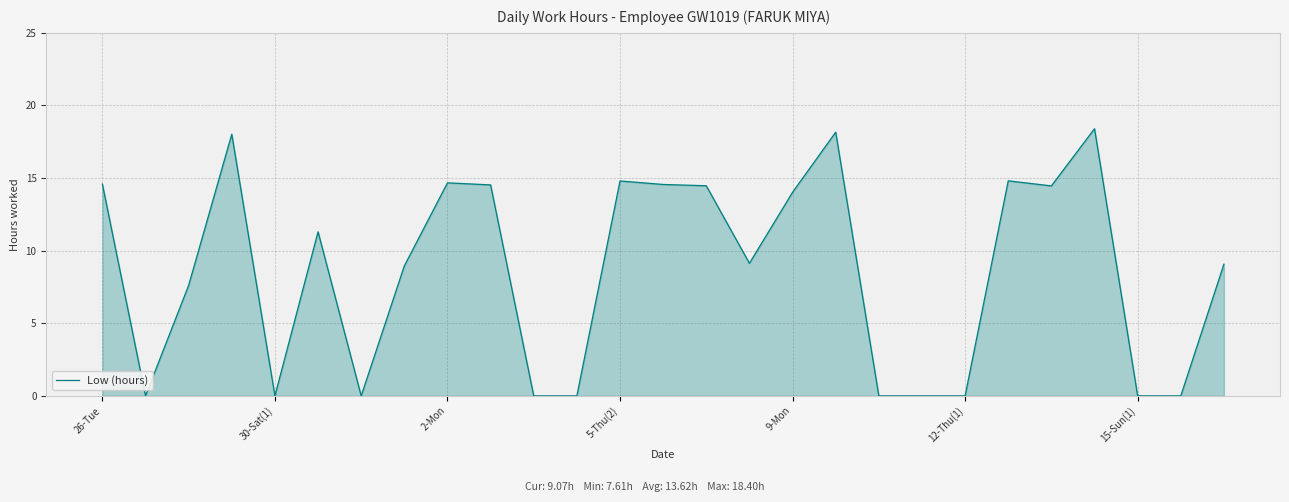

What is the maximum value shown in the chart?

18.4